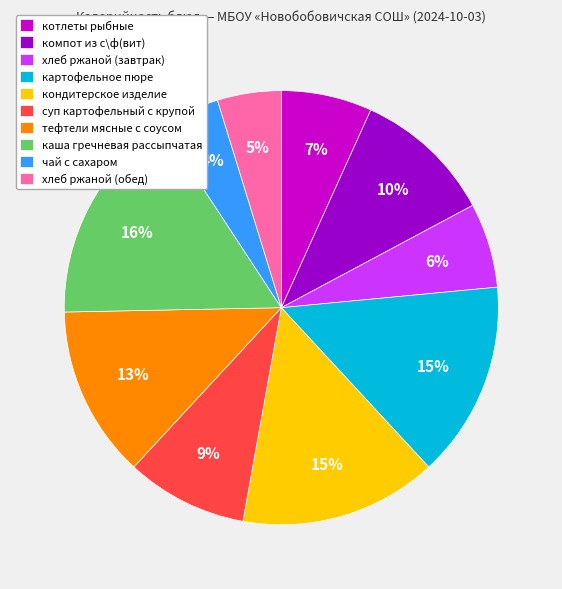

To the nearest percent, what is the combined percentage of хлеб ржаной (завтрак) and картофельное пюре?

21%